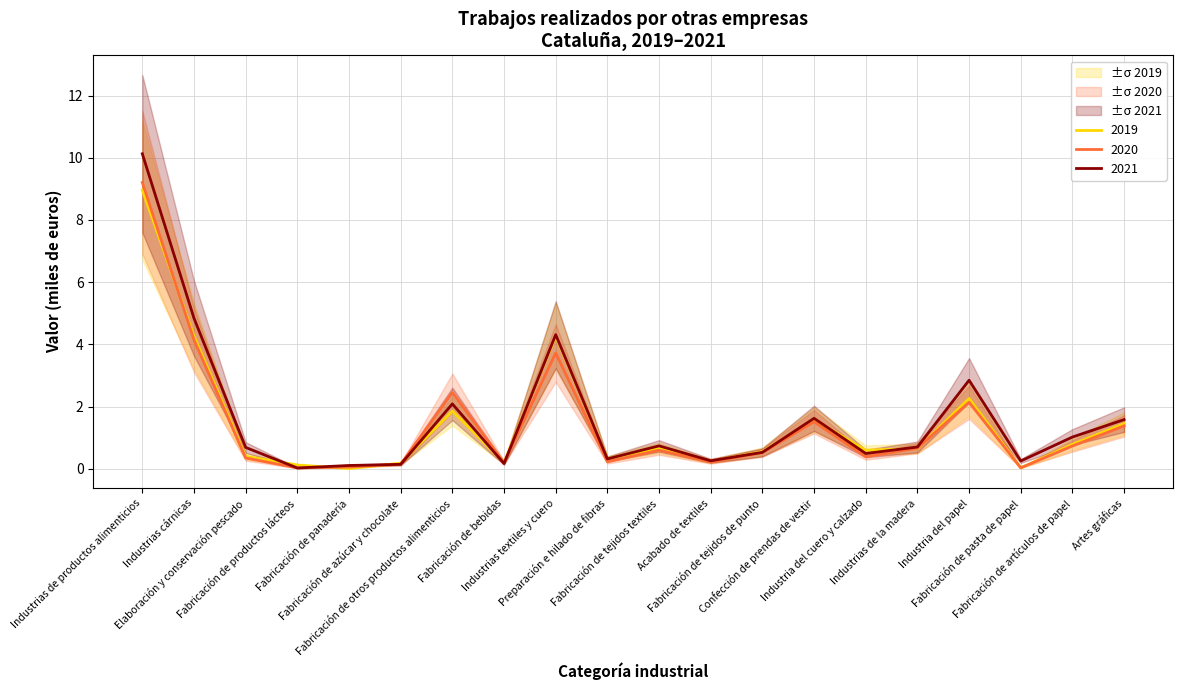

At which label is 2020 closest to 4?

Industrias cárnicas